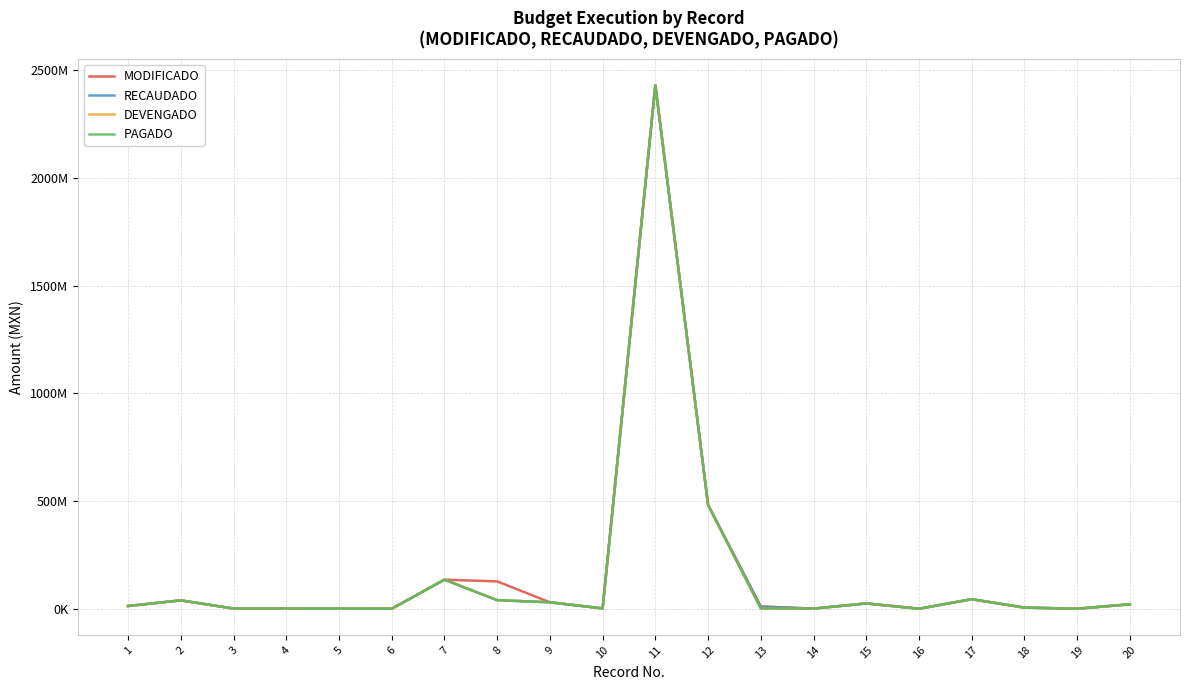

Does the chart have visible grid lines?

Yes